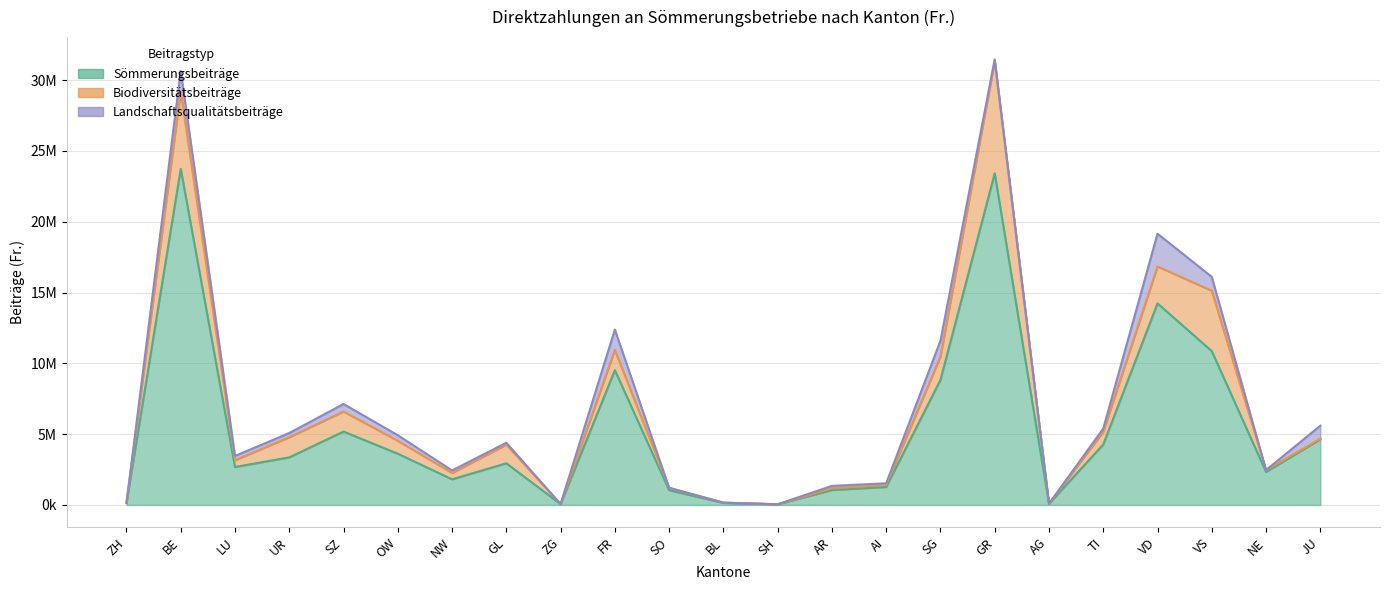

What is the greatest value displayed?

23734843